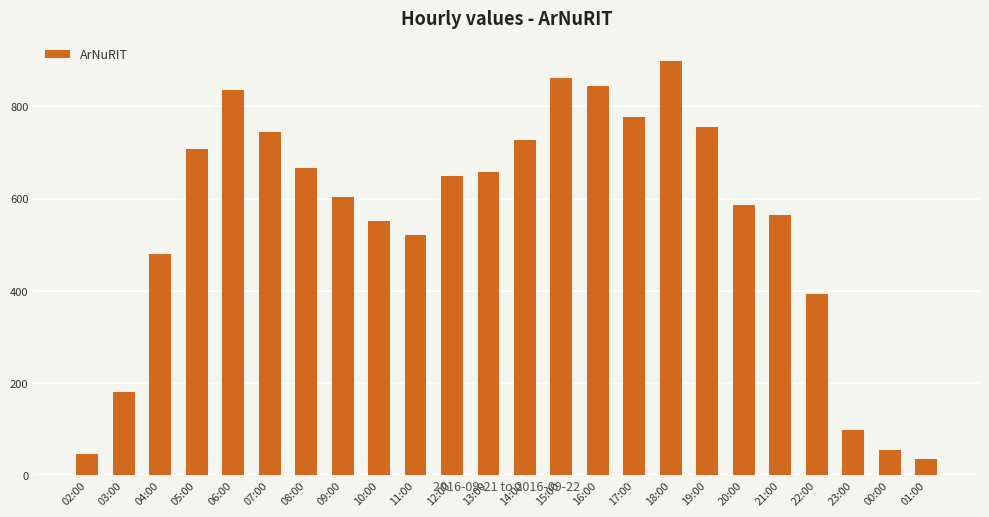

What is the difference between the values at 06:00 and 16:00?

8